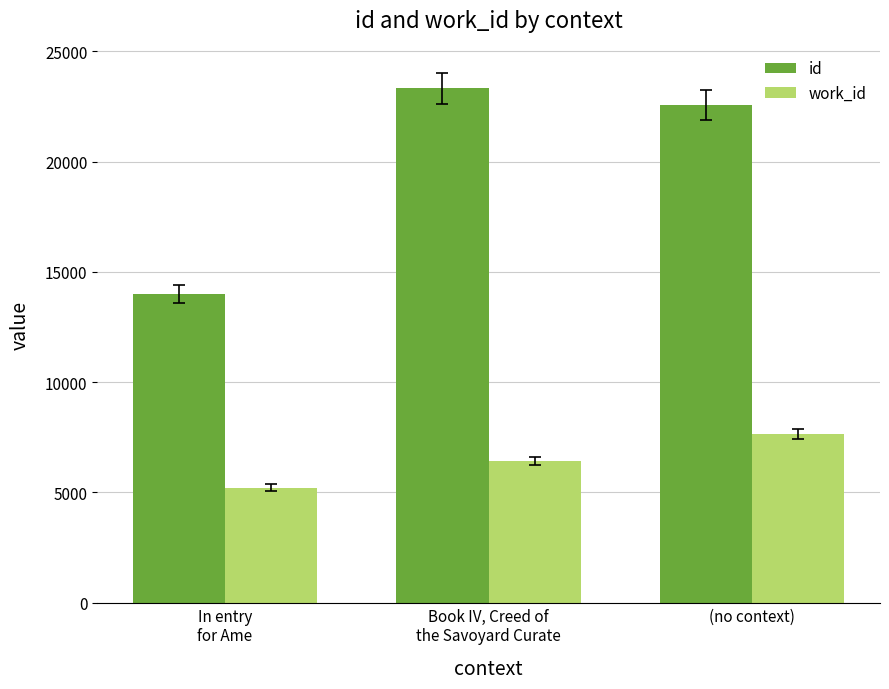

What is the maximum value for id?

23326